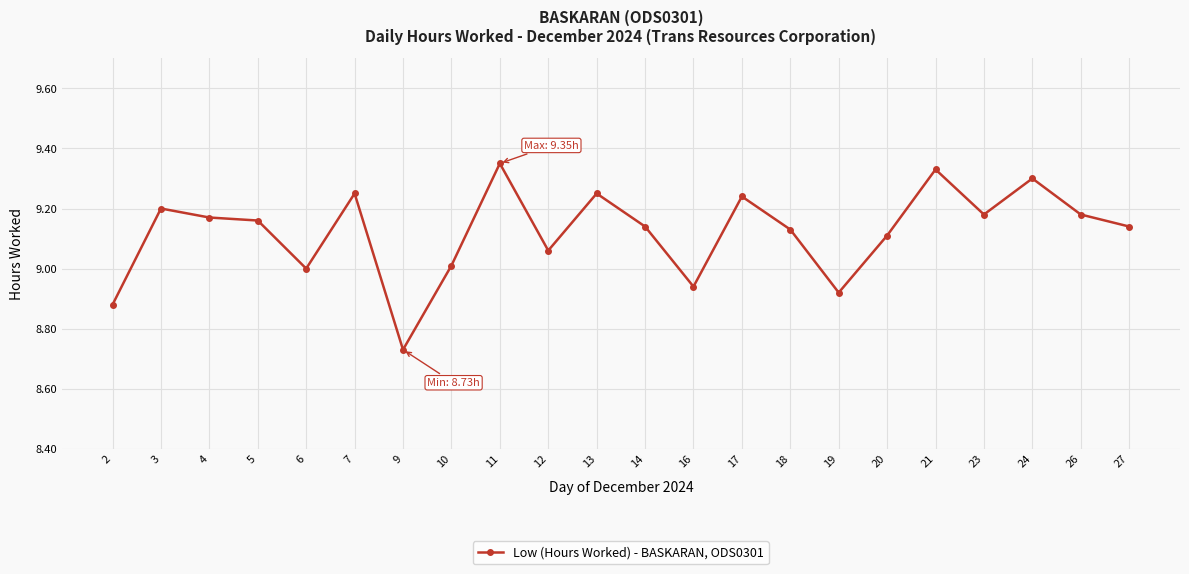

Does the chart display data point markers on the line(s)?

Yes